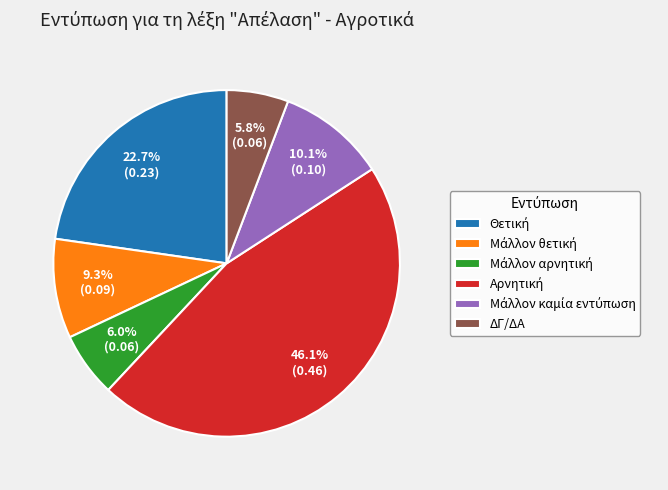

Count the number of slices in the pie.

6